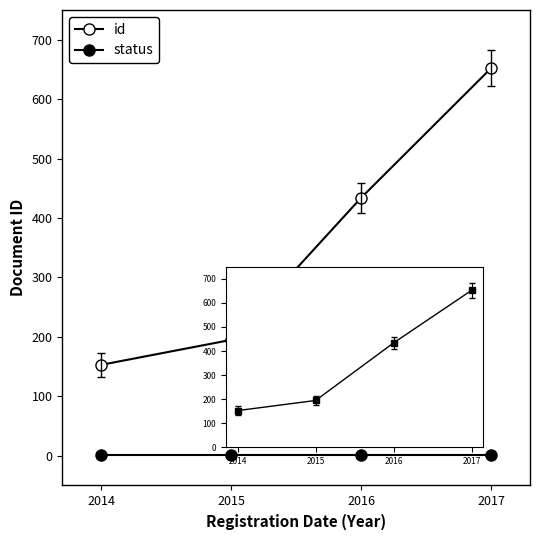

True or false: status has more than 0 points higher than both neighbors.

False